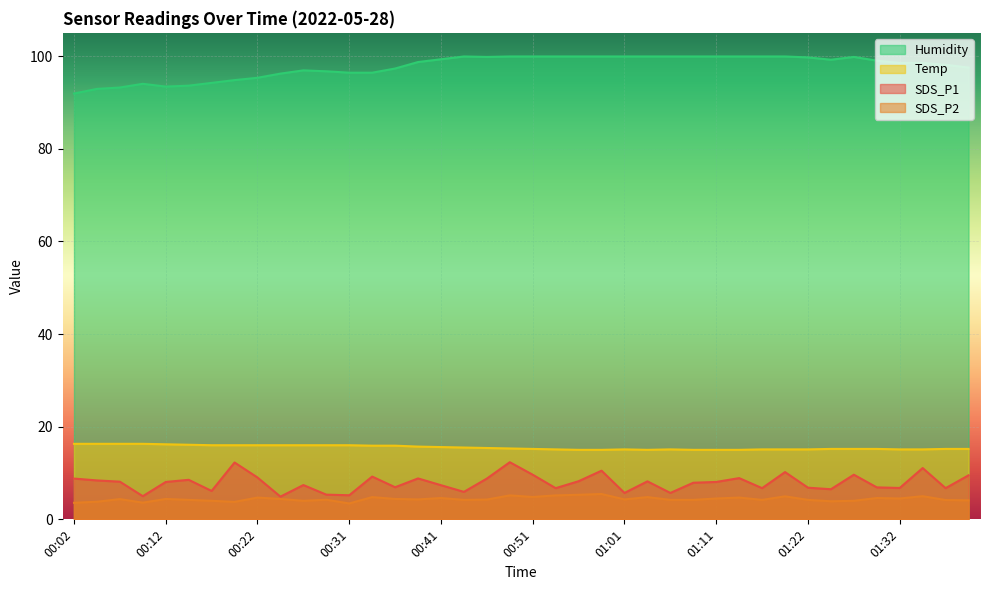

What position from the right is 00:29?

29